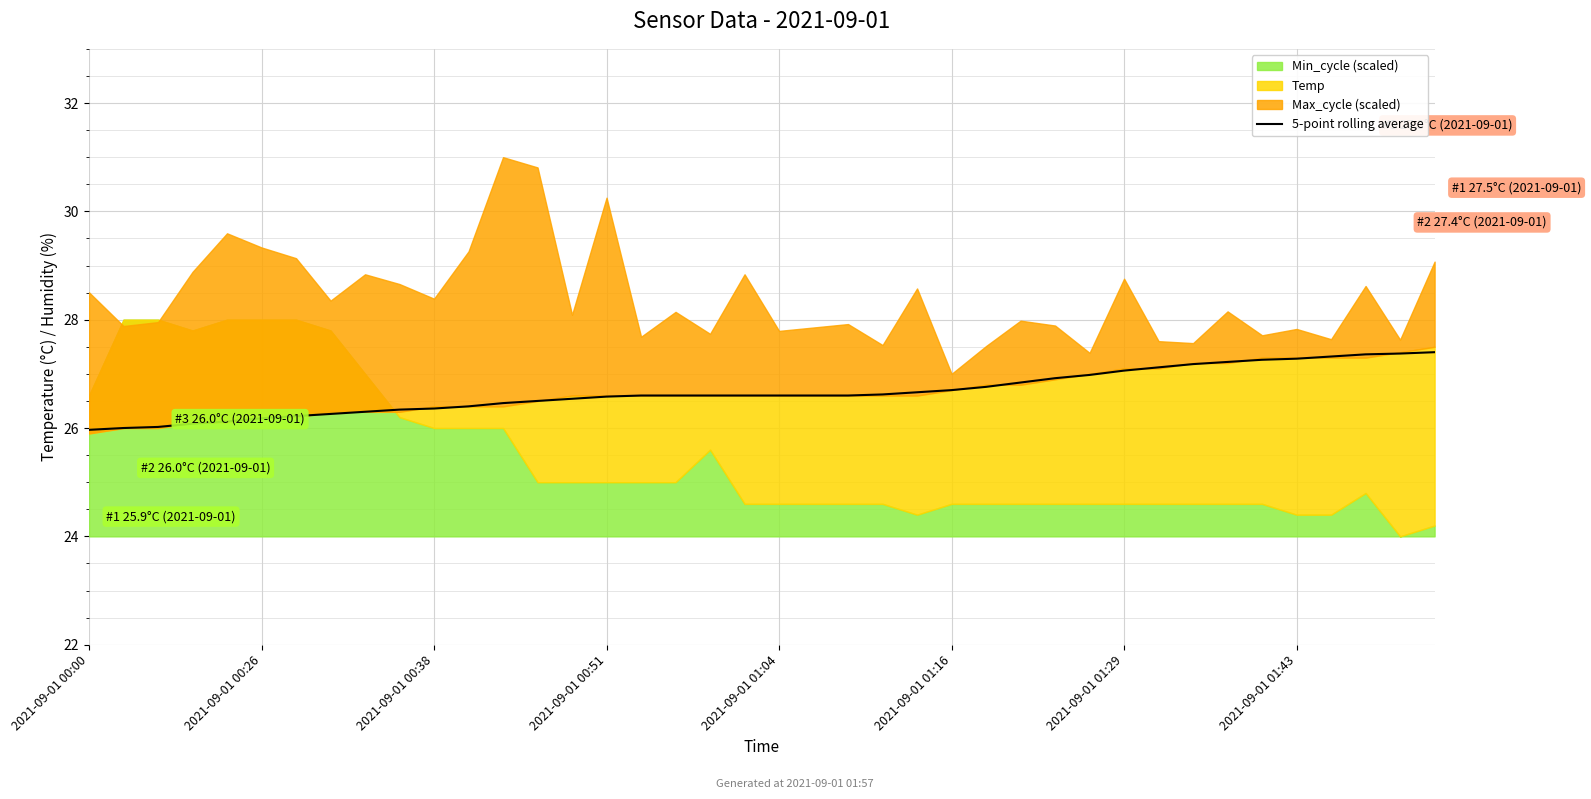

What is the maximum value for 5-point rolling average?

27.4